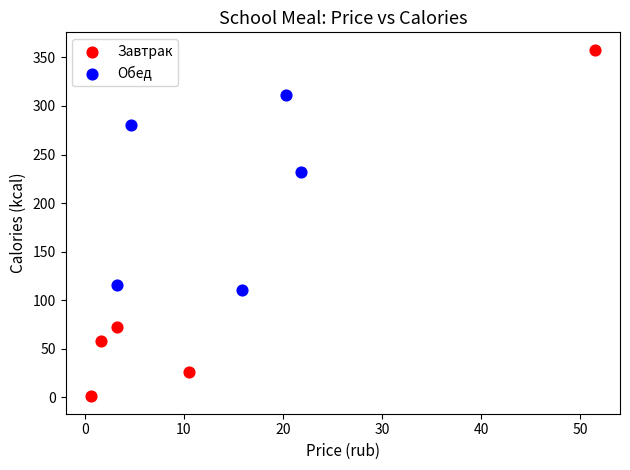

Which series has the largest Y range (max minus min)?

Завтрак